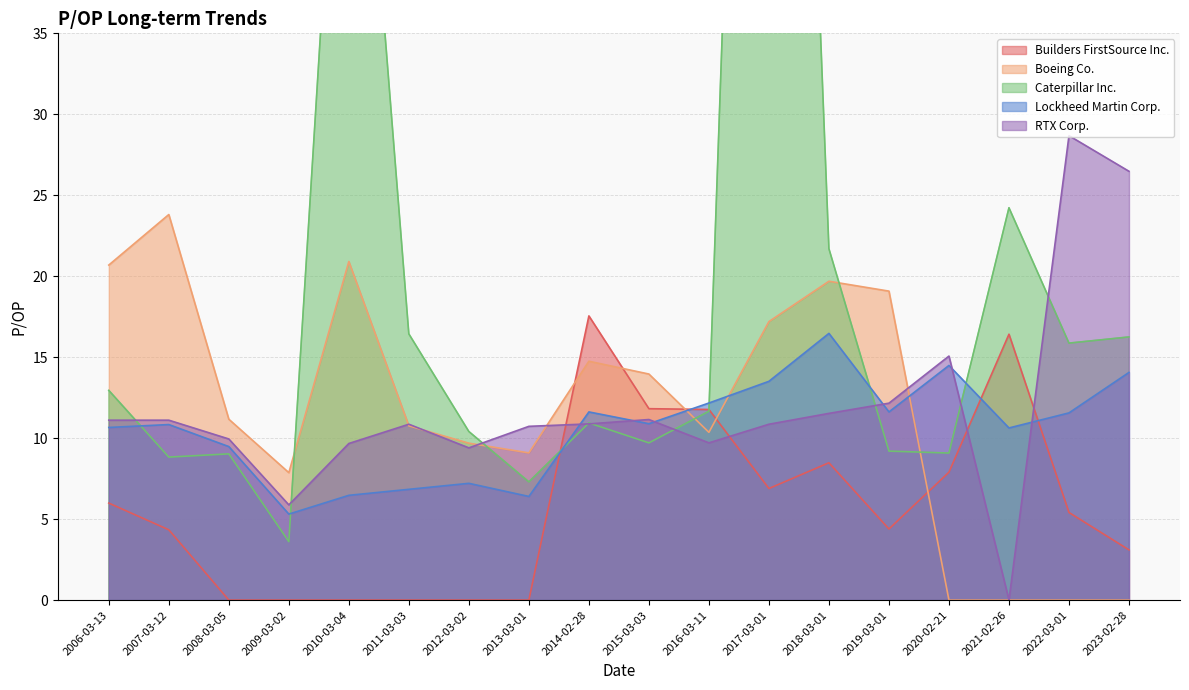

How many distinct data groups are displayed?

5